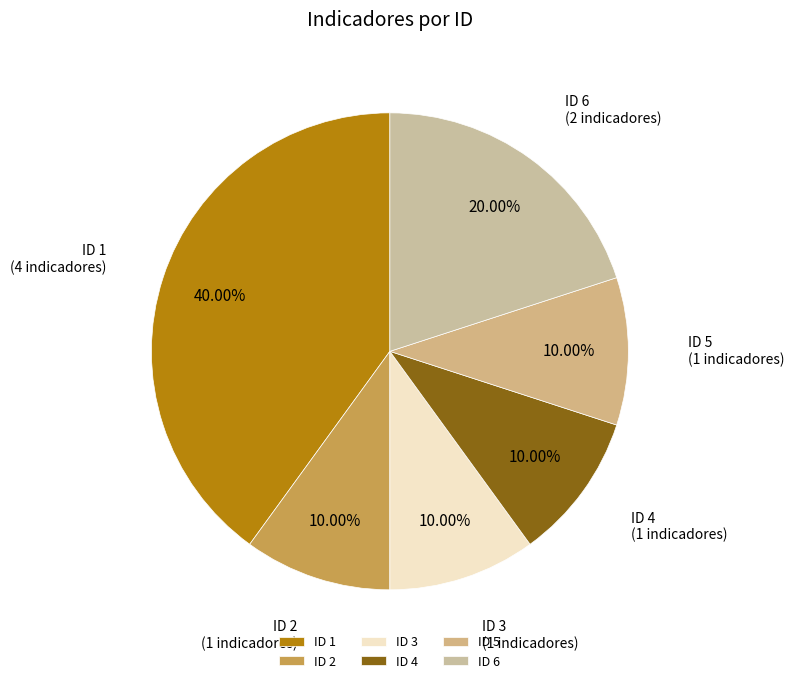

Combined, what portion of the pie is ID 5 and ID 1?

50.0%